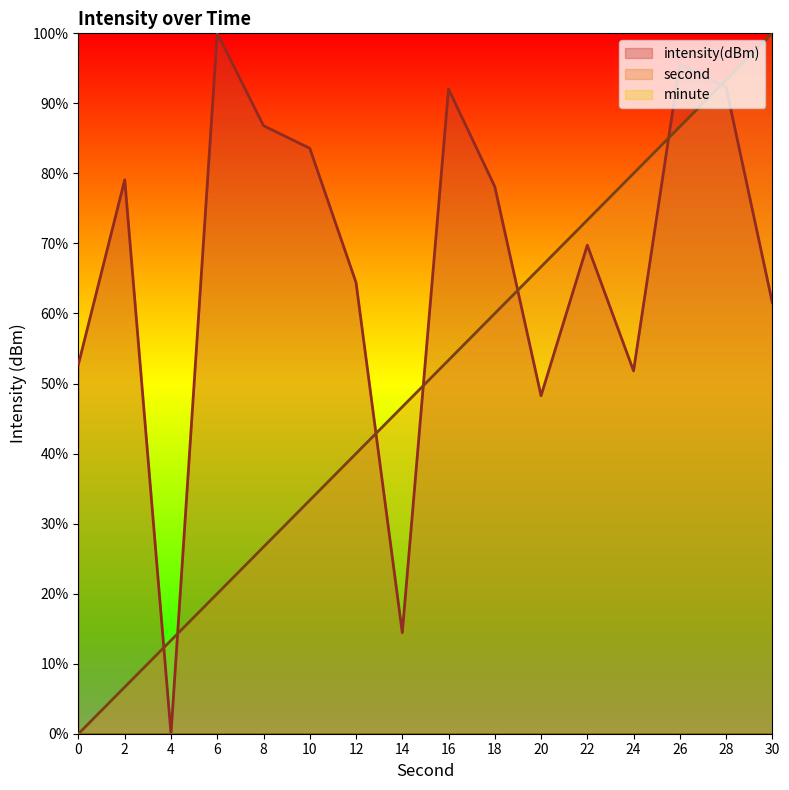

What is the sum of all intensity(dBm) values?

1070.6